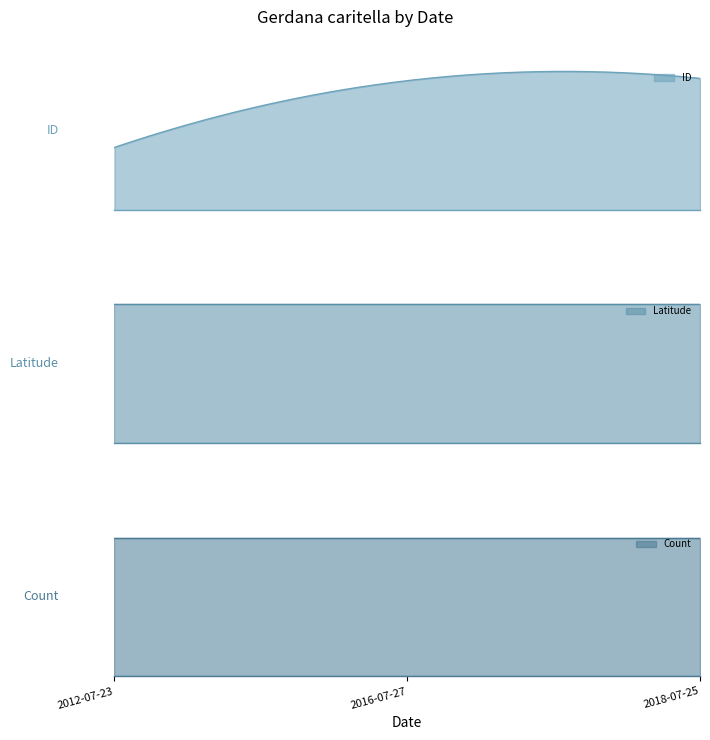

Which label corresponds to the smallest value in the chart?

2012-07-23